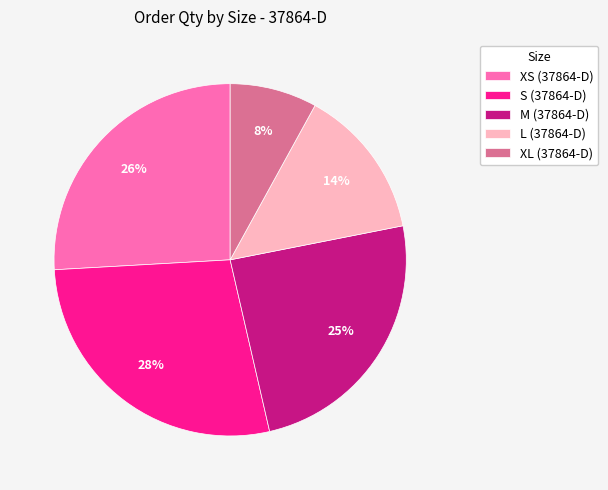

Approximately how many times larger is the value at XL (37864-D) compared to L (37864-D)?

0.6